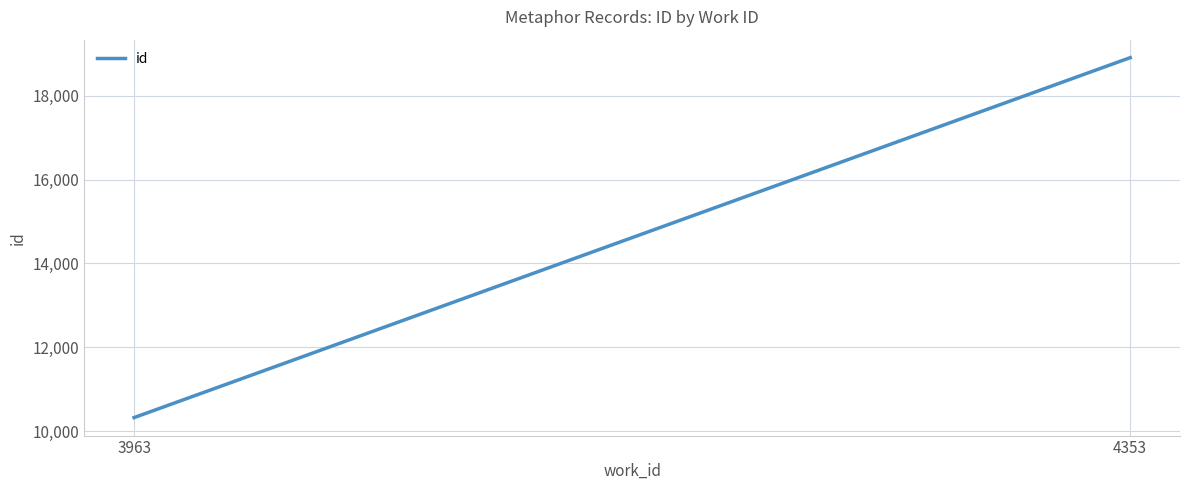

What is the smallest value displayed?

10324.0